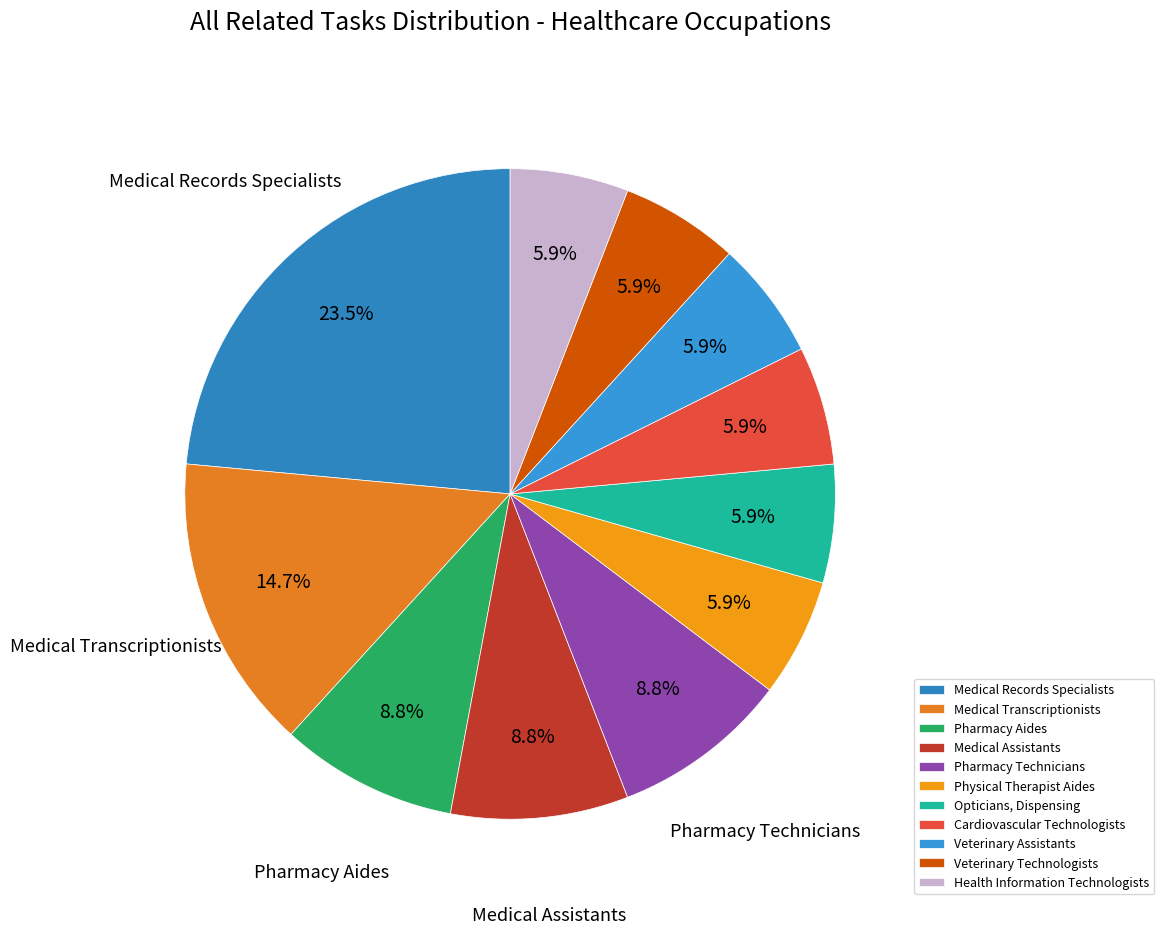

The Medical Assistants slice represents 20% of the pie. True or false?

False